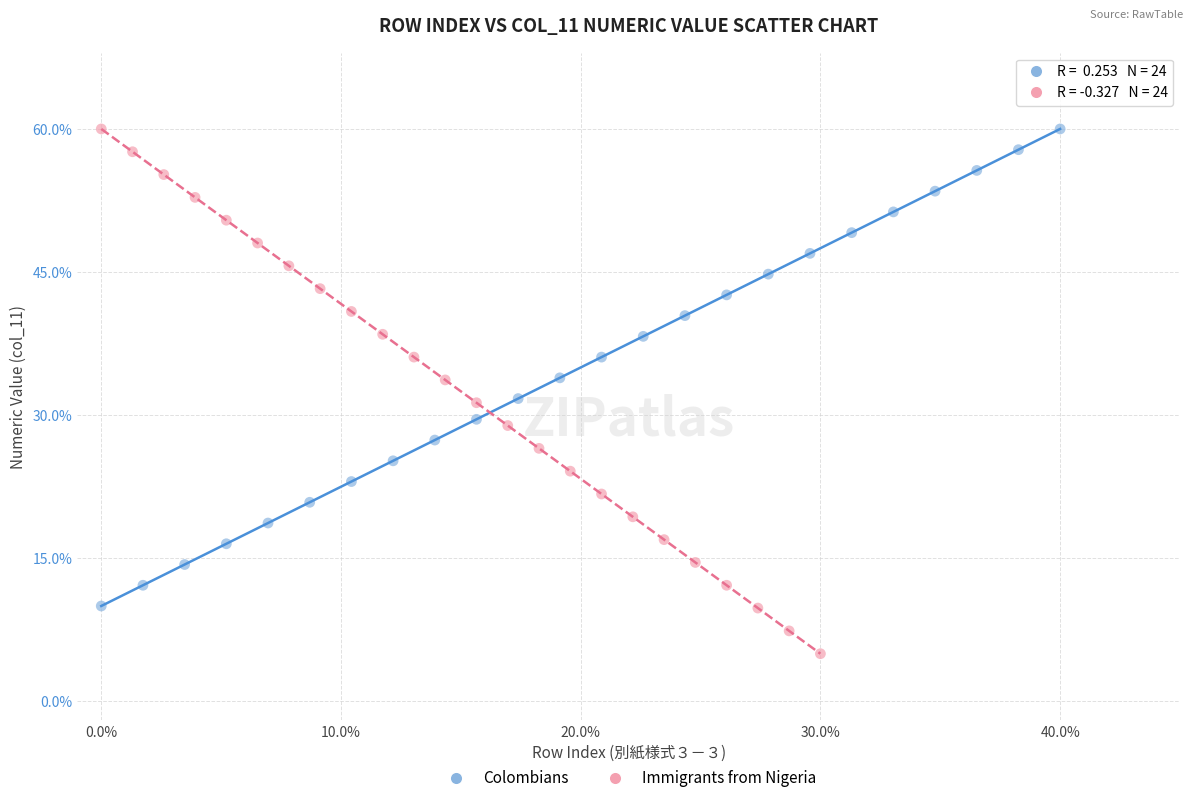

Which series has the widest spread of Y values?

Immigrants from Nigeria